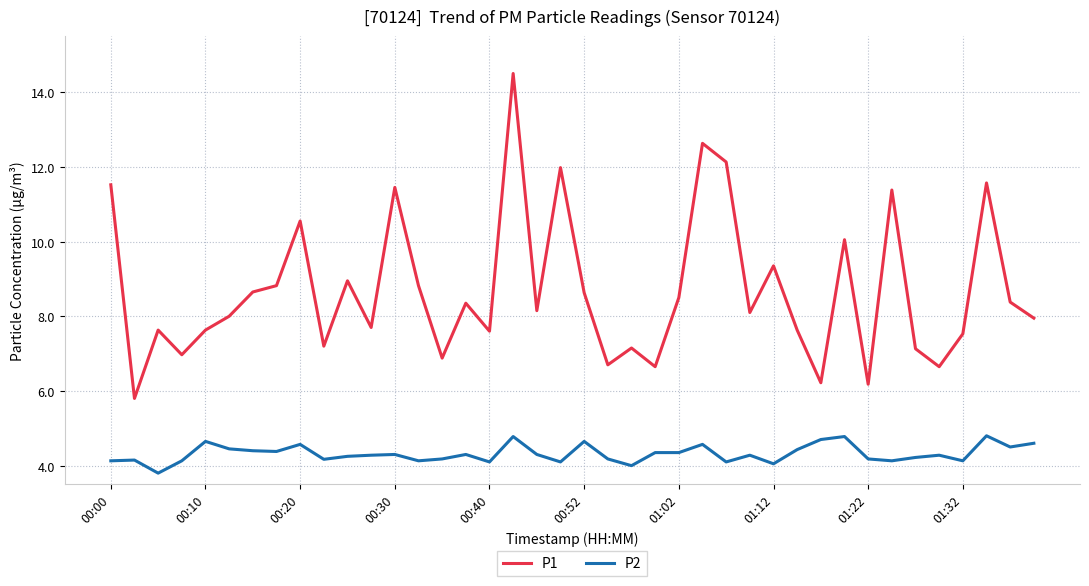

Rank the series by their average value, from lowest to highest.

P2, P1